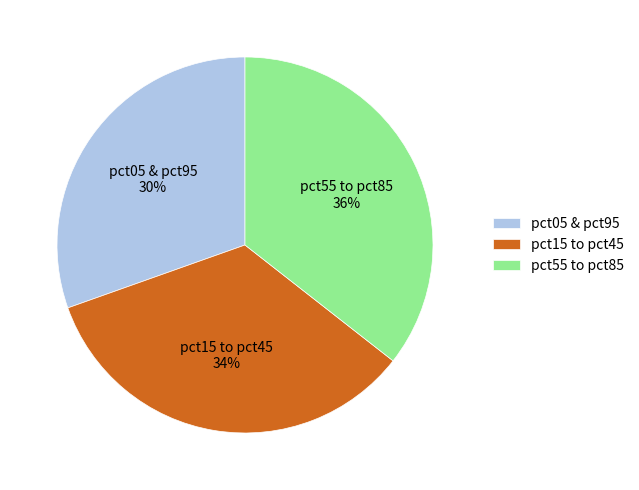

To the nearest percent, what percentage of the pie is pct55 to pct85?

36%